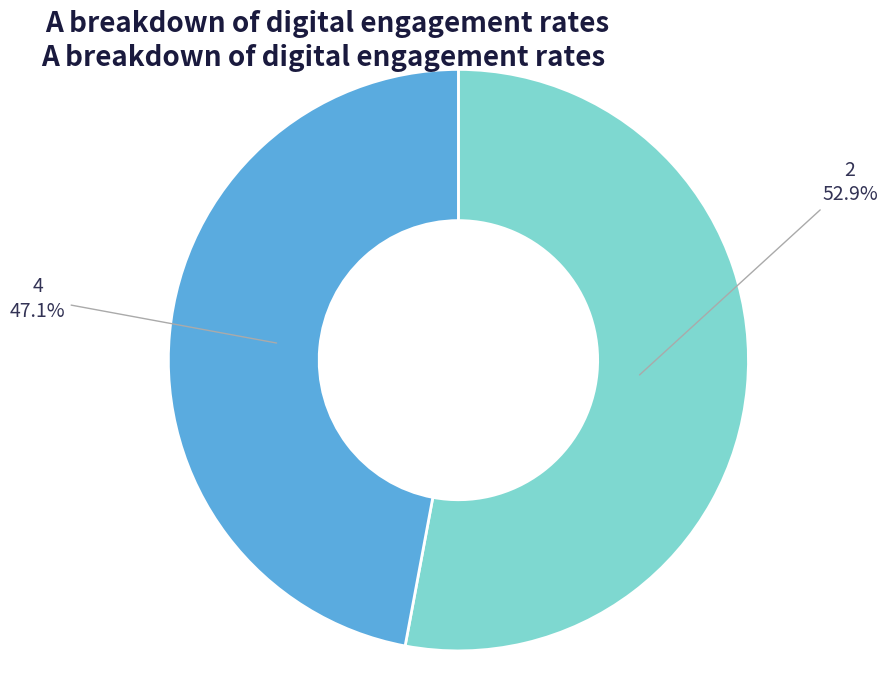

To the nearest percent, what is the difference between the largest and smallest slice percentages?

6%